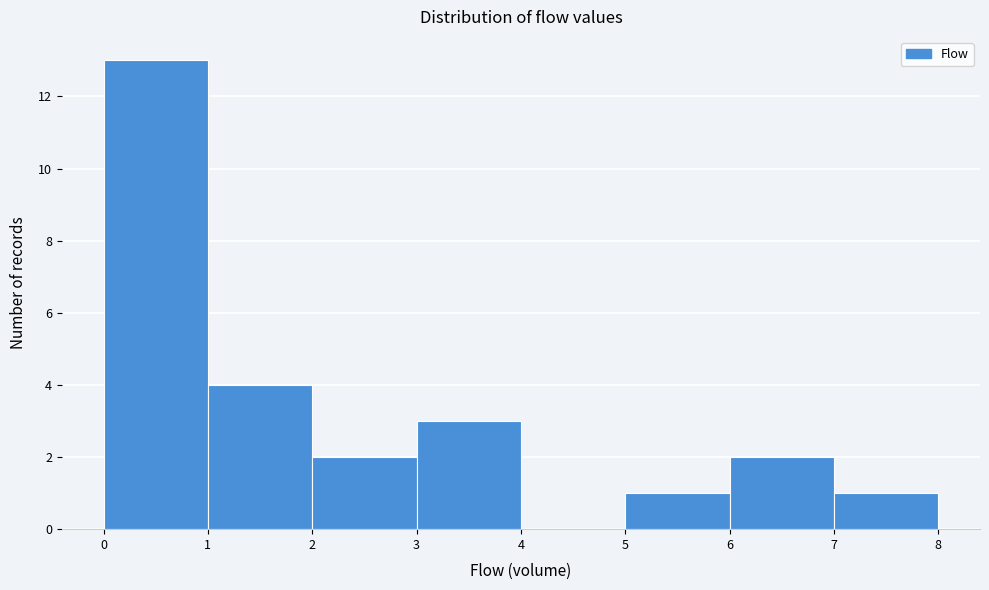

Reading left to right, transcribe this chart: for each bar, give the range it covers on the x-axis and its height. The values are not printed on the chart, so give them approximately, as read against the axis.

0 to 1: 13
1 to 2: 4
2 to 3: 2
3 to 4: 3
4 to 5: 0
5 to 6: 1
6 to 7: 2
7 to 8: 1